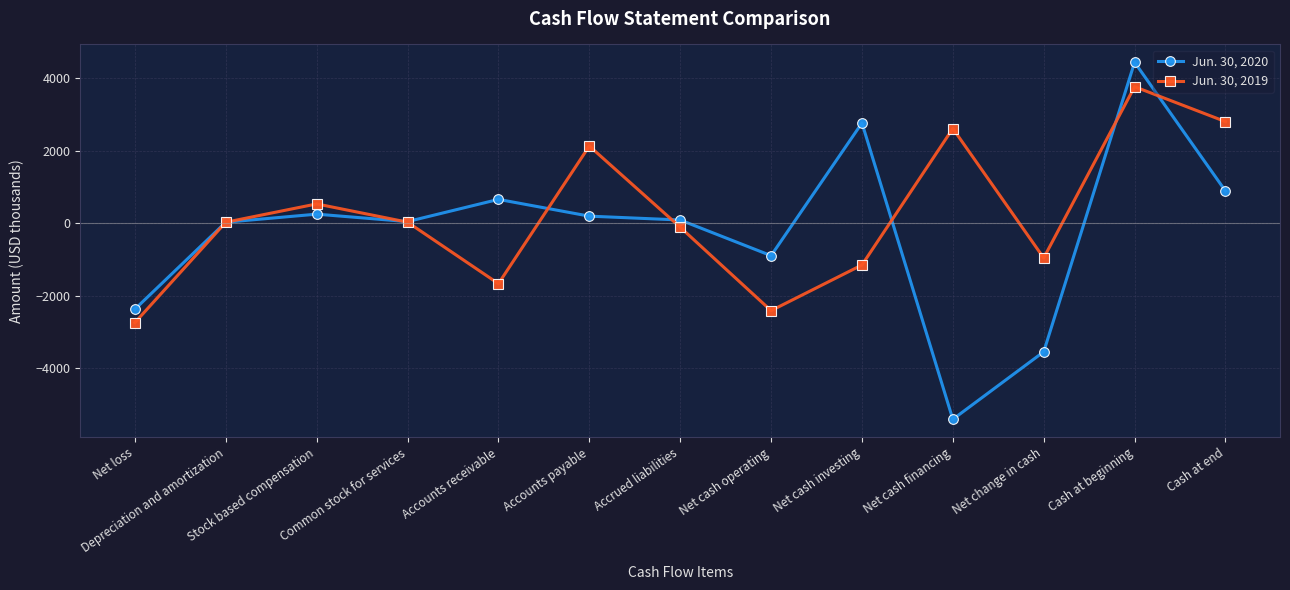

At which category does the chart reach its peak across all series?

Cash at beginning